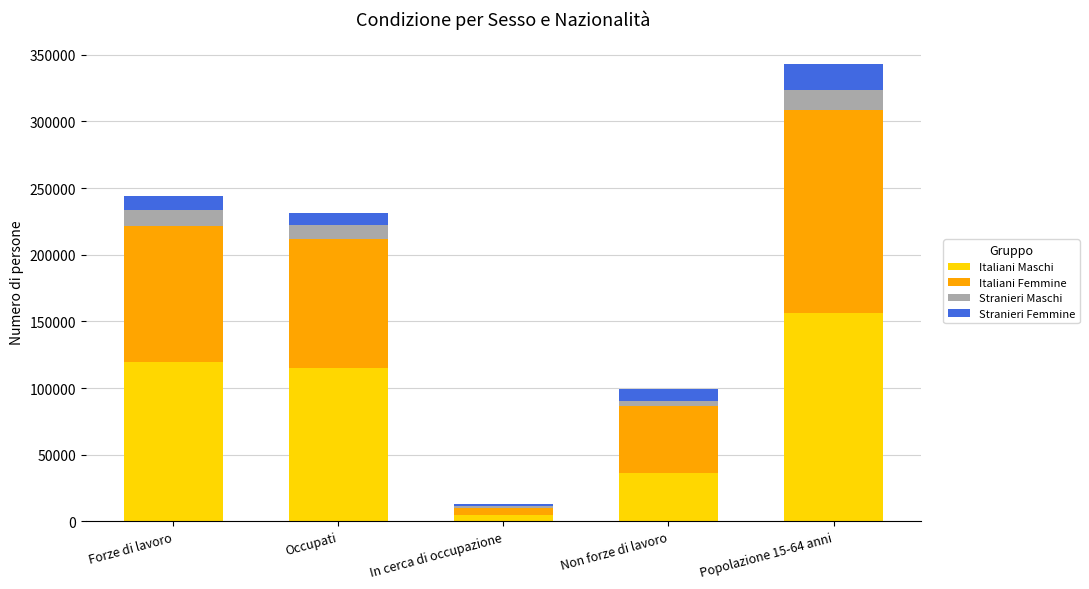

How many categories are shown in the chart?

5